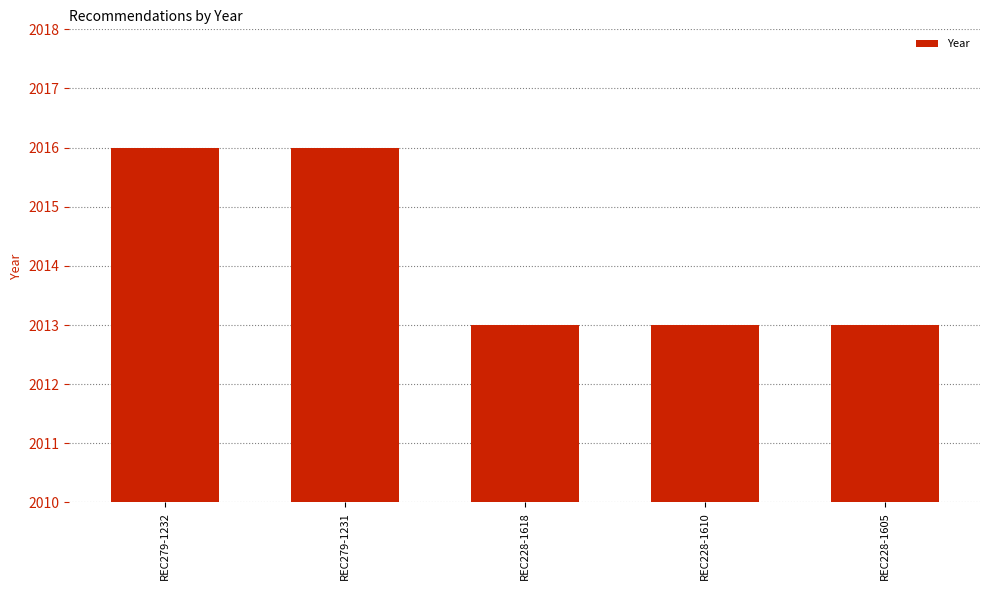

What is the sum of all values?

10071